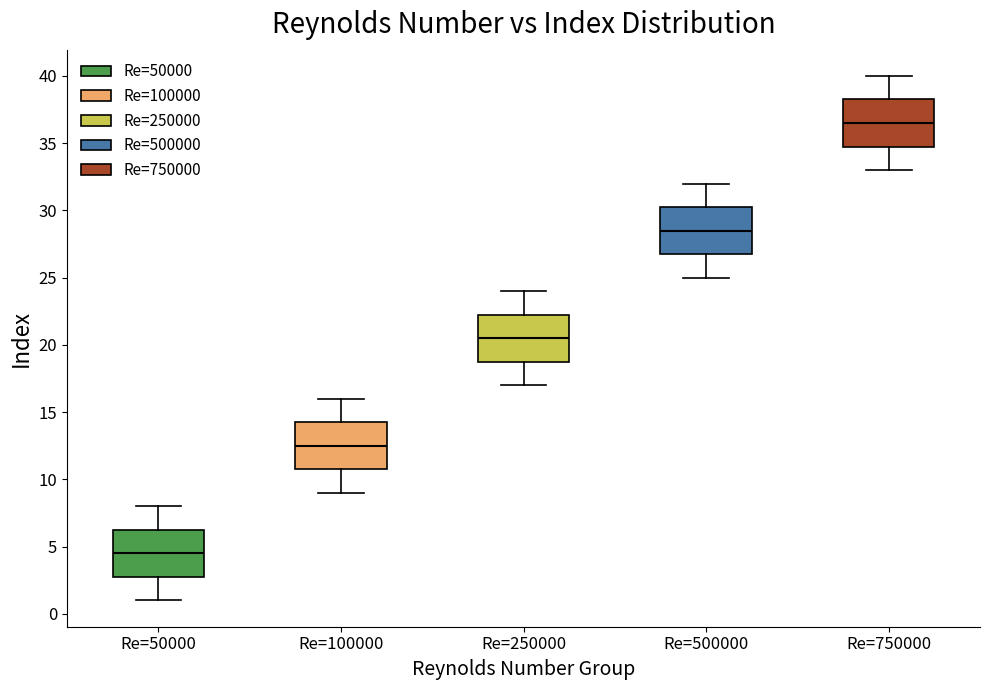

Where does the median line of the box for Re=100000 sit on the y-axis? The values are not printed on the chart, so give them approximately, as read against the axis.

12.5